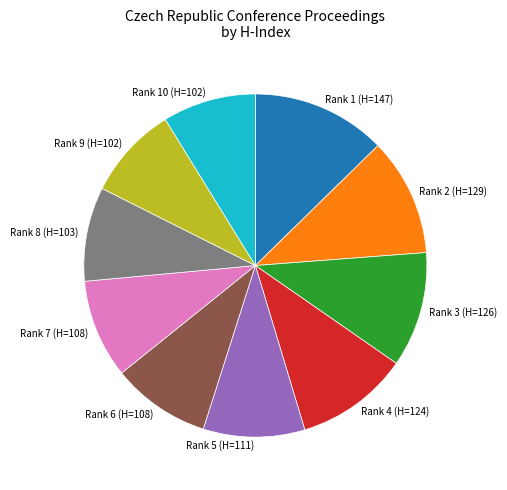

Which slice is the largest?

Rank 1 (H=147)